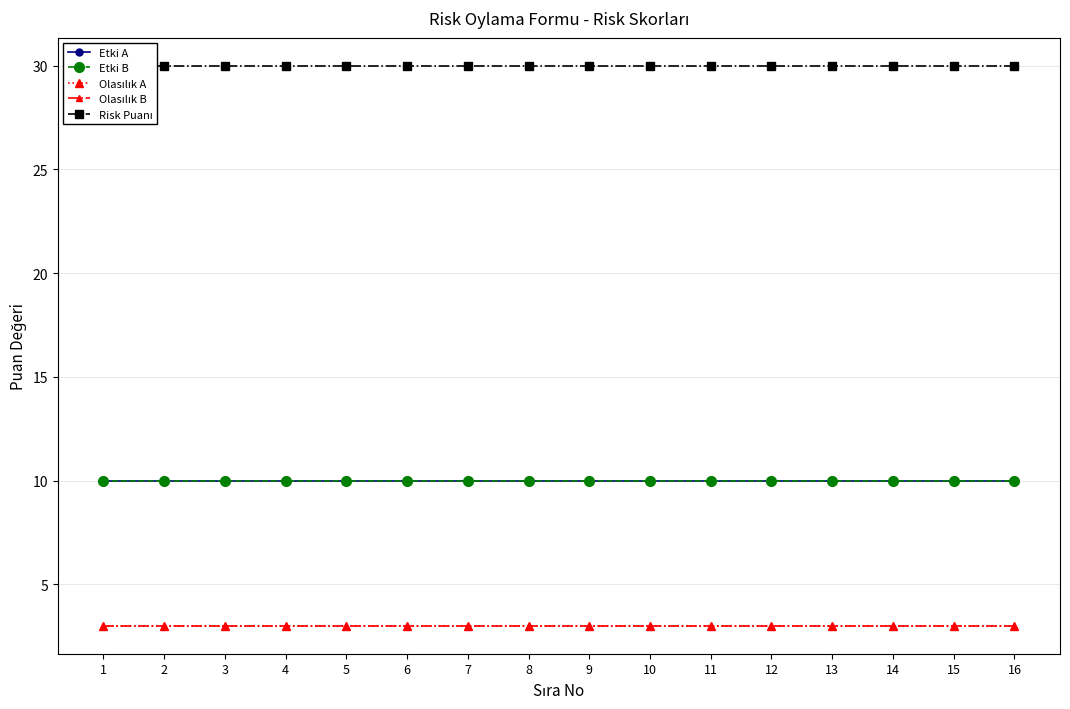

Which series has the largest range (max minus min)?

Etki A